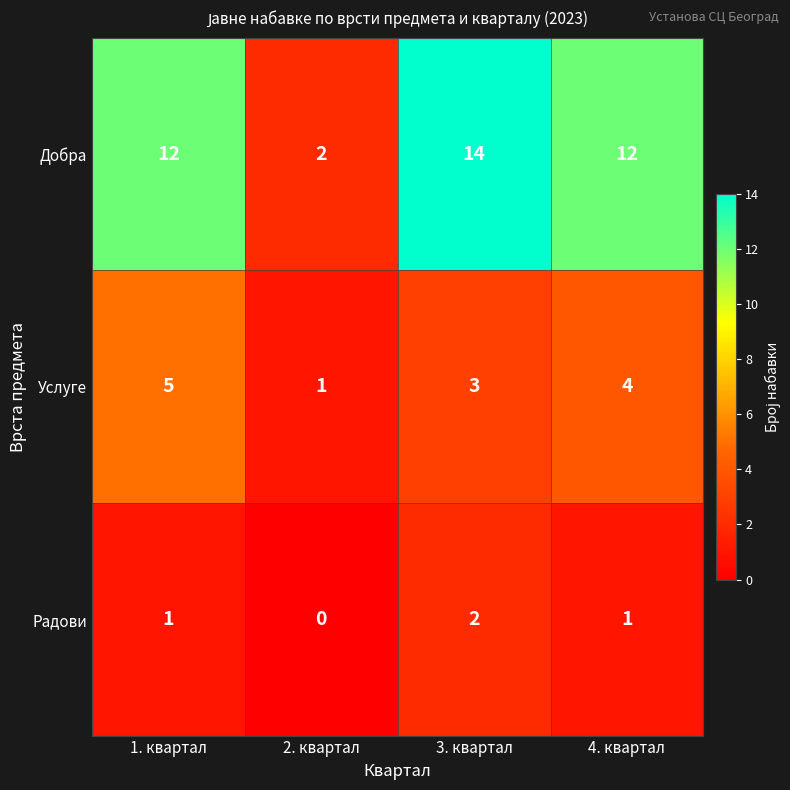

How many data points does each series have?

4